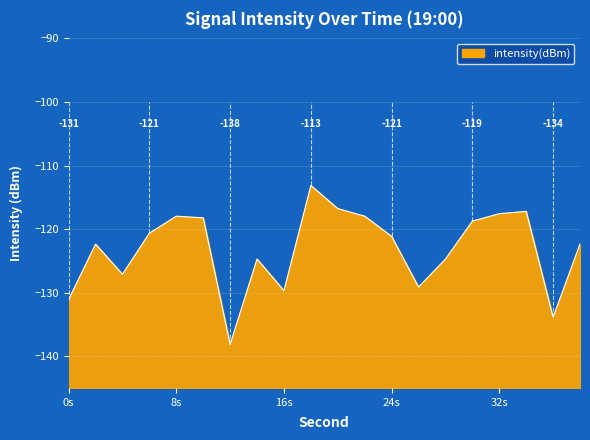

What is the sum of all values?

-2462.6